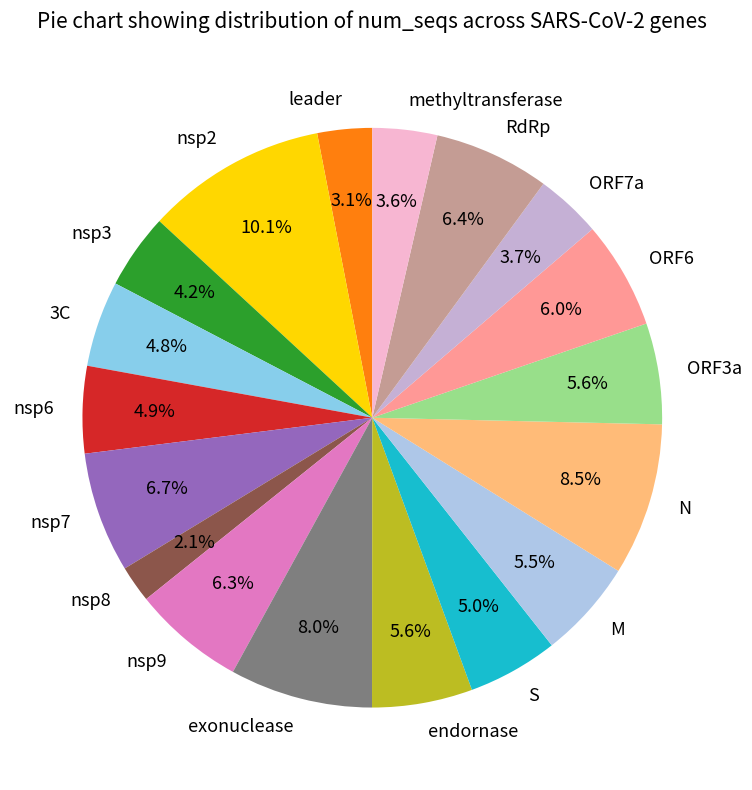

Which category has the biggest portion of the pie?

nsp2